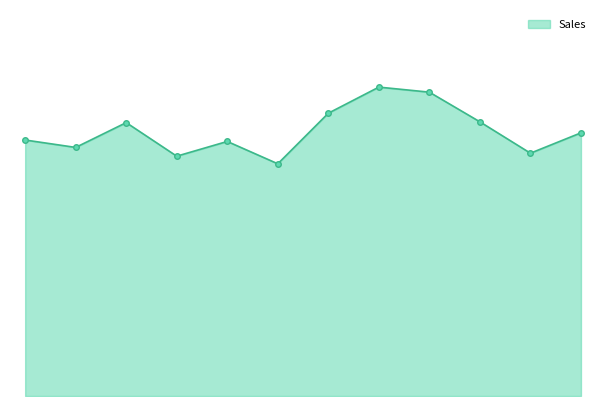

Does the chart display data point markers on the line(s)?

No